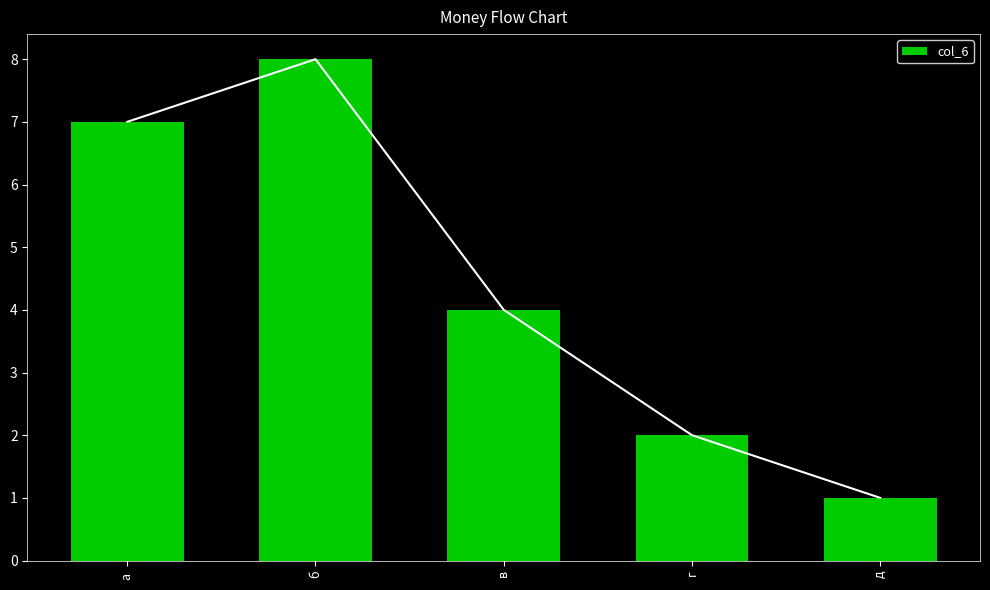

Count the number of categories in the chart.

5